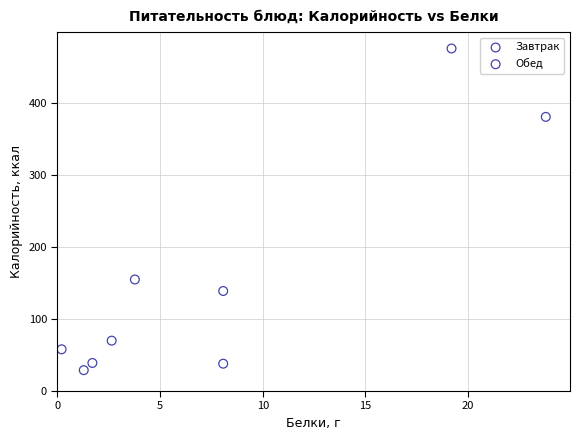

Which series reaches the maximum Y coordinate?

Завтрак